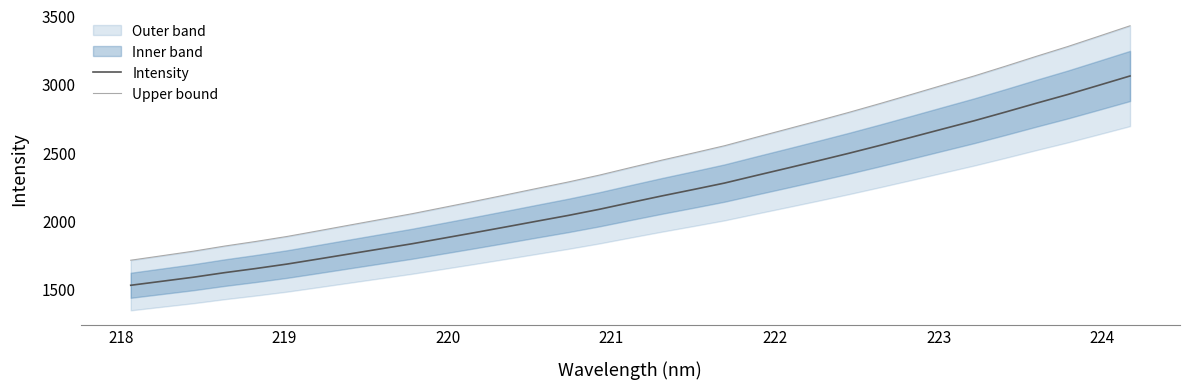

What is the maximum value for Intensity?

3058.2